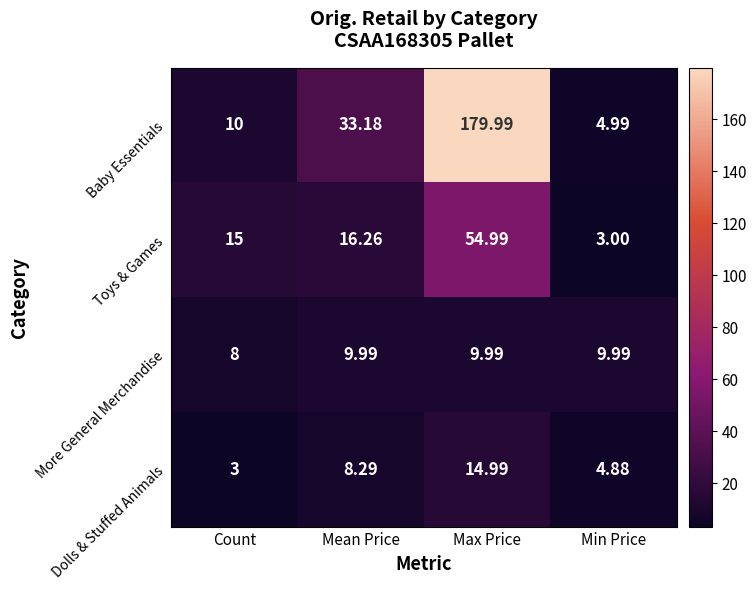

At which label does More General Merchandise reach its minimum?

Count